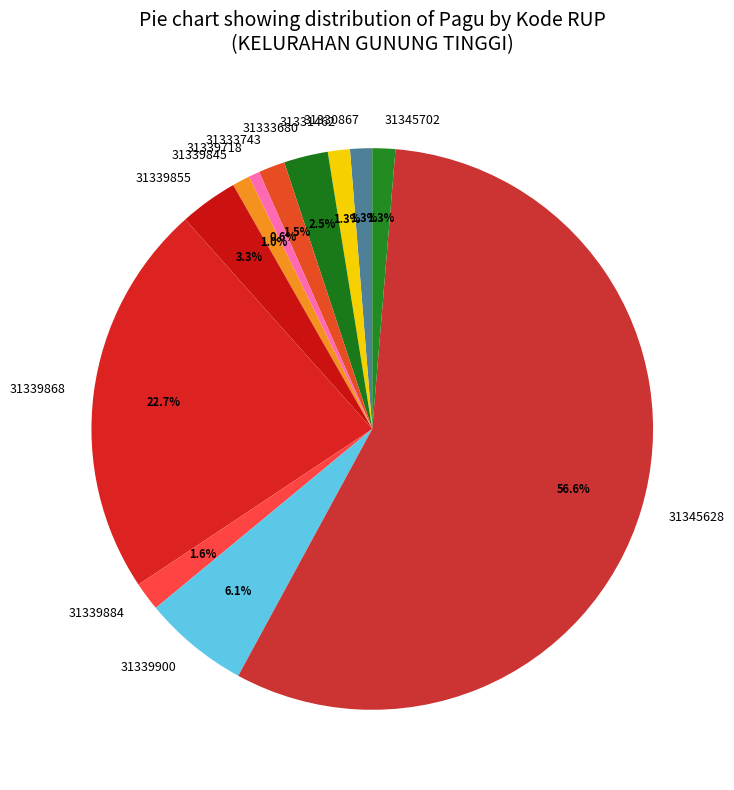

Is the sum of 31331462 and 31333680 greater than half?

No